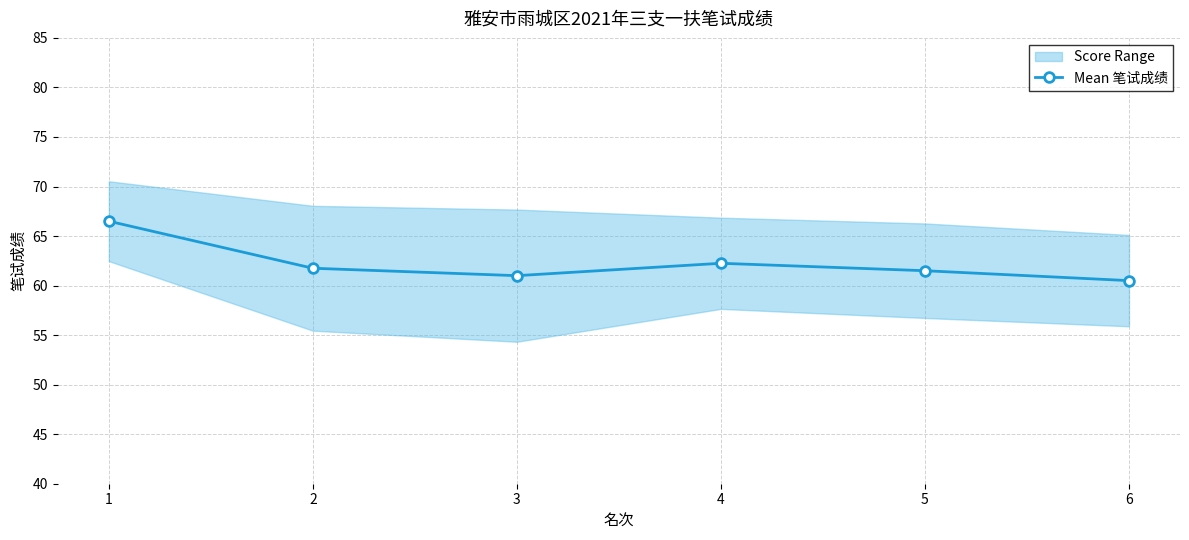

Approximately how many times larger is the value at 4 compared to 1?

0.9